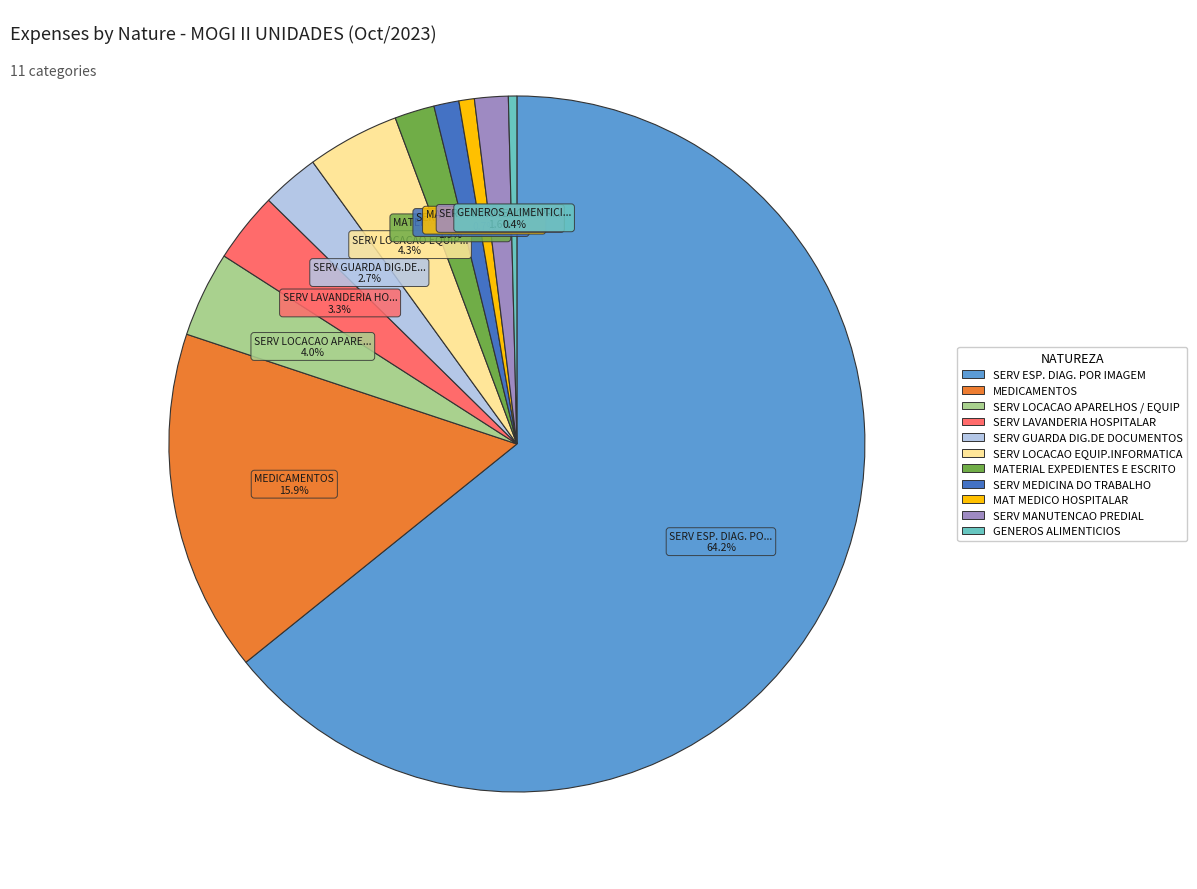

What percentage is the SERV ESP. DIAG. POR IMAGEM slice, to the nearest percent?

64%